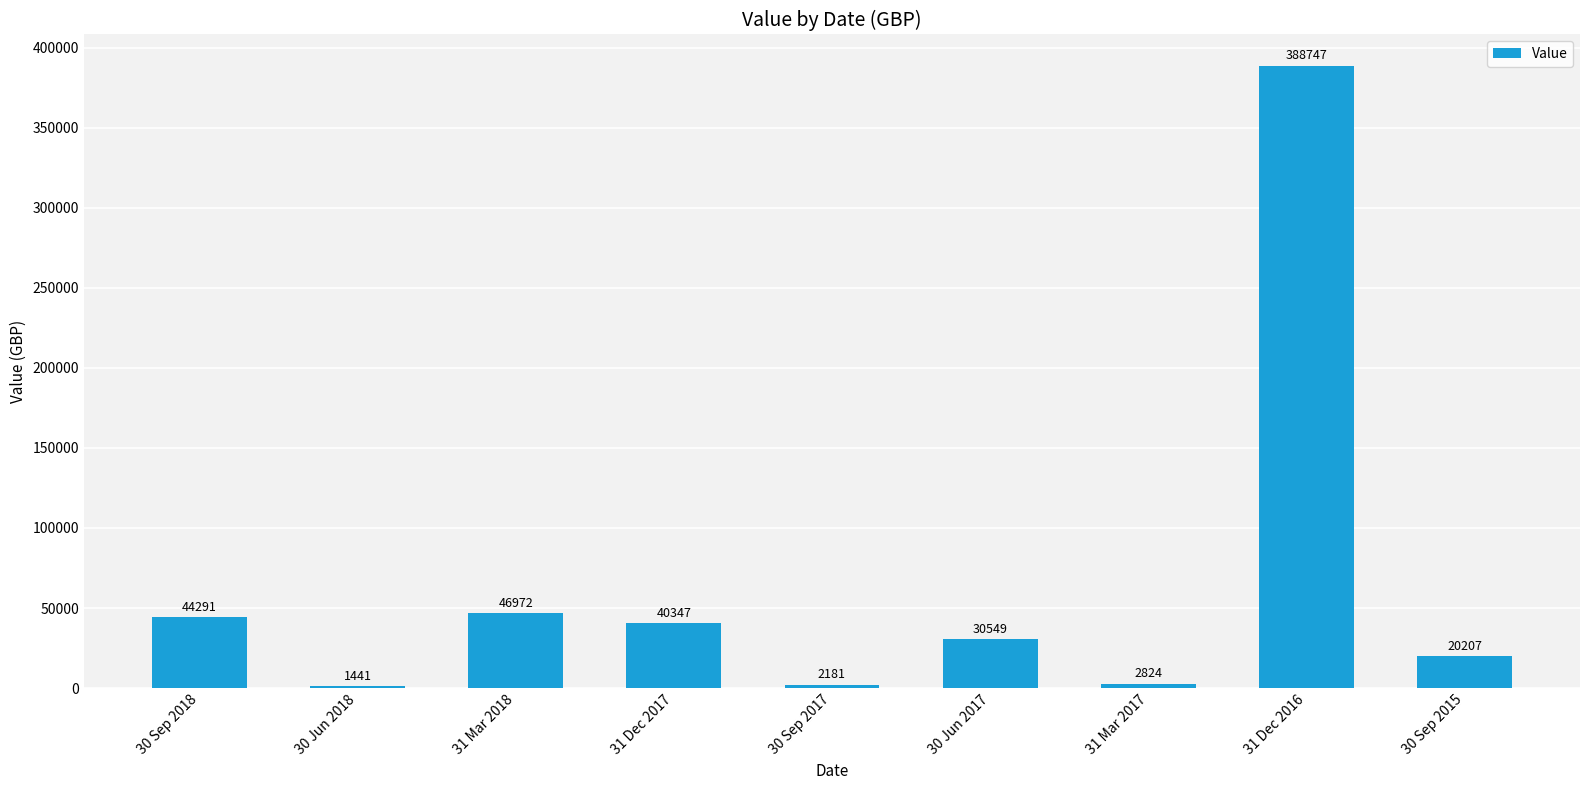

The value at 31 Mar 2018 is 46972. True or false?

True